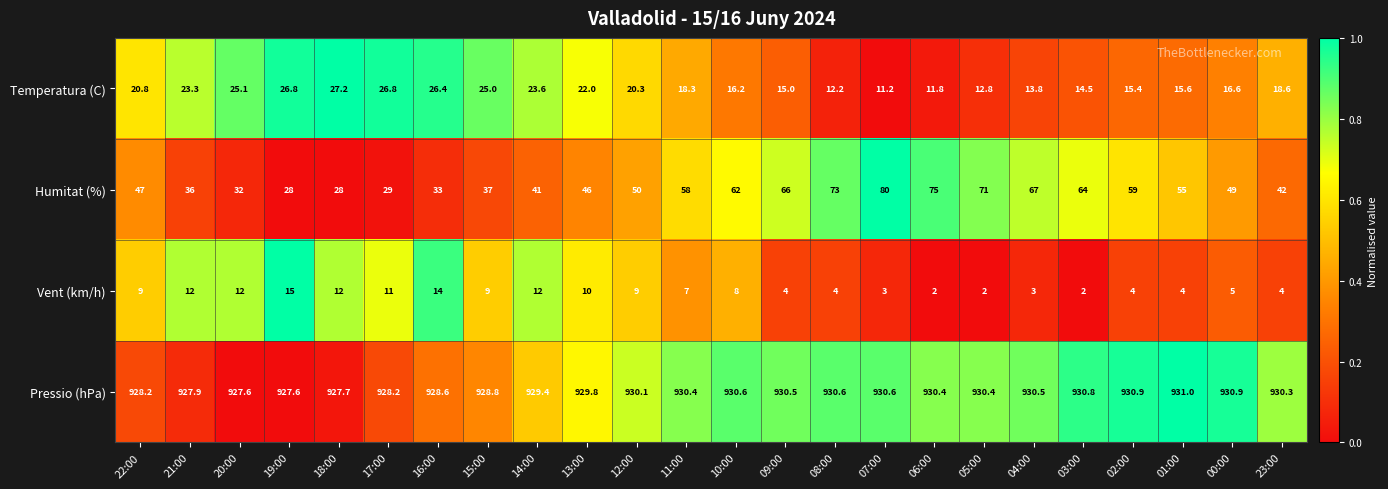

Rank the series at 06:00 from highest to lowest value.

Pressio (hPa), Humitat (%), Temperatura (C), Vent (km/h)